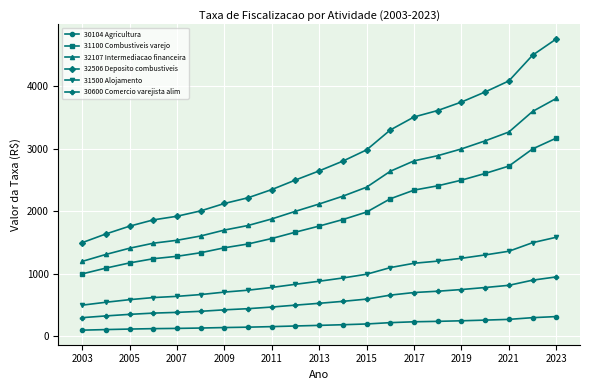

List the series in order of their peak value, highest first.

32506 Deposito combustiveis, 32107 Intermediacao financeira, 31100 Combustiveis varejo, 31500 Alojamento, 30600 Comercio varejista alim, 30104 Agricultura